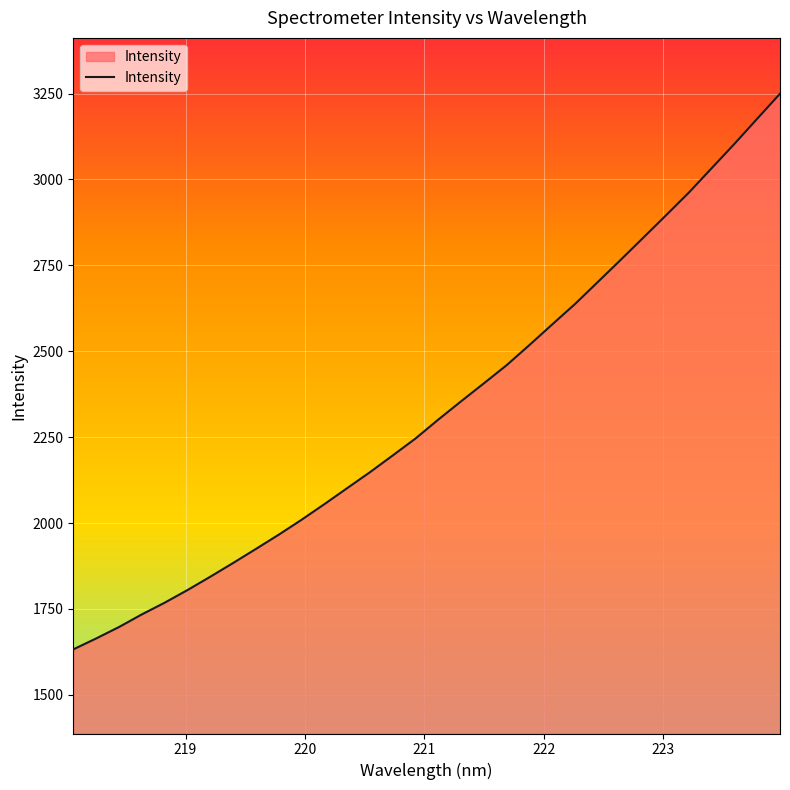

What is the smallest value displayed?

1632.1